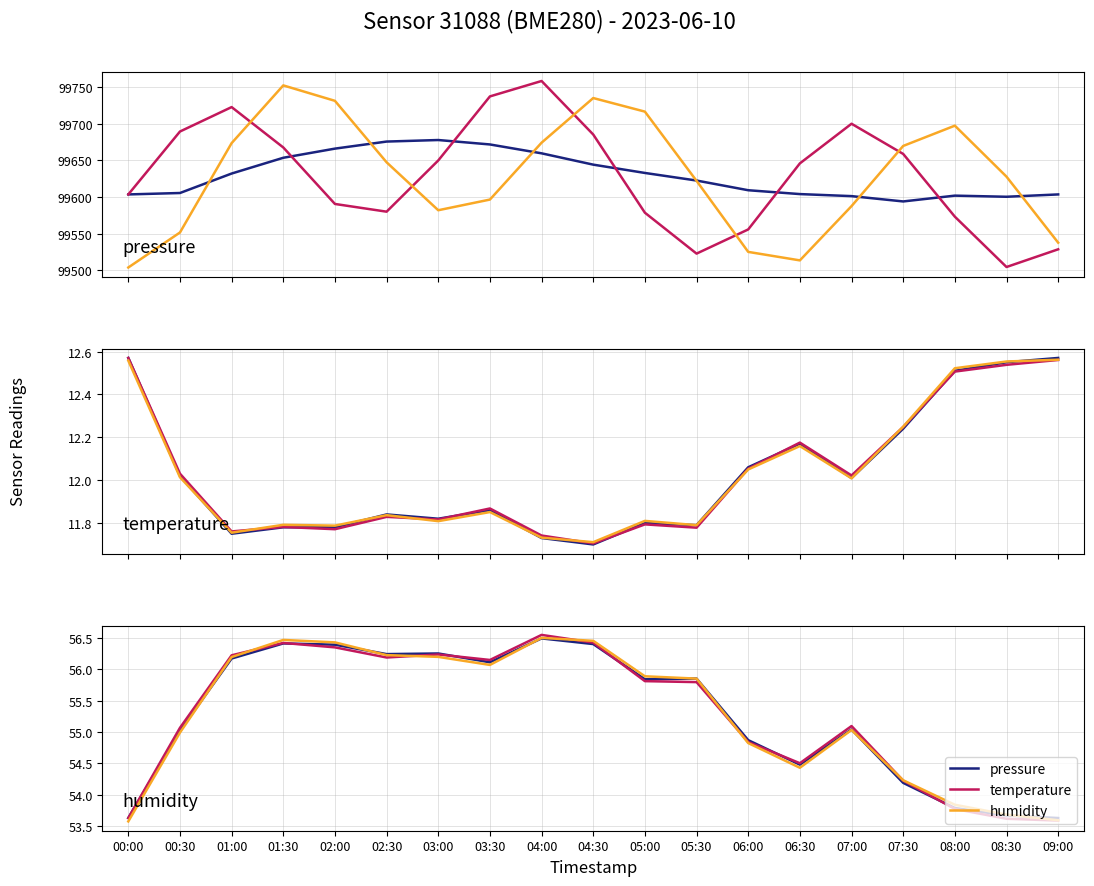

At which label is temperature closest to 12?

07:00